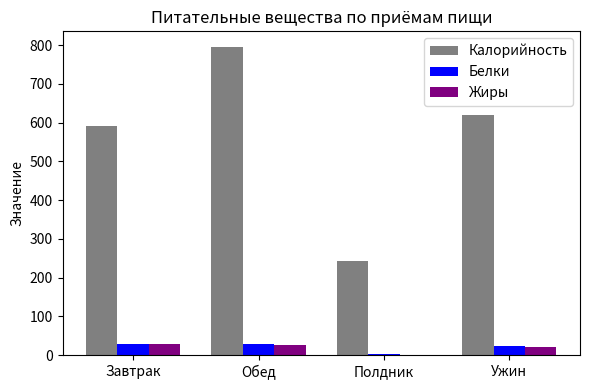

Between Обед and Полдник, which series saw the biggest shift?

Калорийность